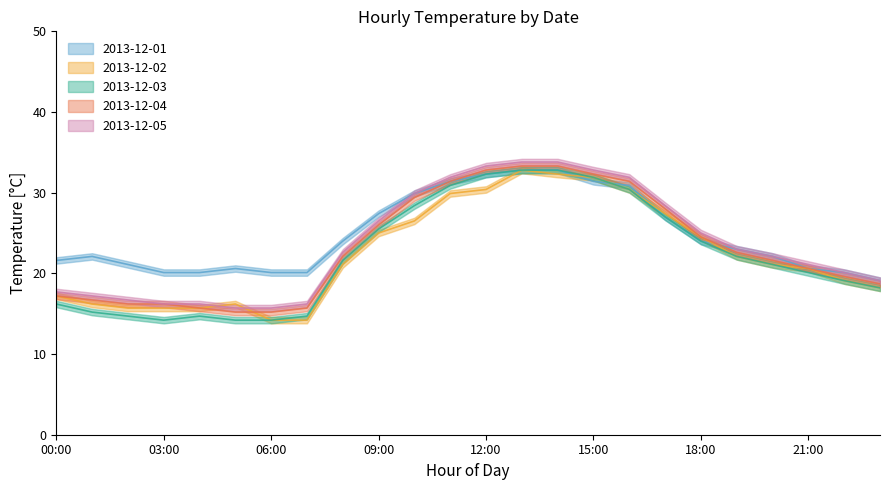

Reading left to right, extract all data points from this chart.

2013-12-01: 21.6	22.1	21.1	20.1	20.1	20.6	20.1	20.1	24.0	27.4	29.9	31.4	32.3	32.8	32.8	31.4	30.9	27.0	24.0	23.0	22.1	20.6	20.1	19.1
2013-12-02: 17.2	16.2	15.7	15.7	15.7	16.2	14.2	14.2	21.1	25.0	26.5	29.9	30.4	32.8	32.3	31.9	30.4	27.4	24.5	22.1	21.1	20.6	19.1	18.2
2013-12-03: 16.2	15.2	14.7	14.2	14.7	14.2	14.2	14.7	21.6	25.5	28.4	30.9	32.3	32.8	32.8	31.9	30.4	27.0	24.0	22.1	21.1	20.1	19.1	18.2
2013-12-04: 17.2	16.7	16.2	16.2	15.7	15.2	15.2	15.7	22.1	26.0	29.4	31.4	32.8	33.3	33.3	32.3	31.4	28.0	24.5	22.6	21.6	20.6	19.6	18.7
2013-12-05: 17.7	17.2	16.7	16.2	16.2	15.7	15.7	16.2	22.6	26.5	29.9	31.9	33.3	33.8	33.8	32.8	31.9	28.4	25.0	23.0	22.1	21.1	20.1	19.1